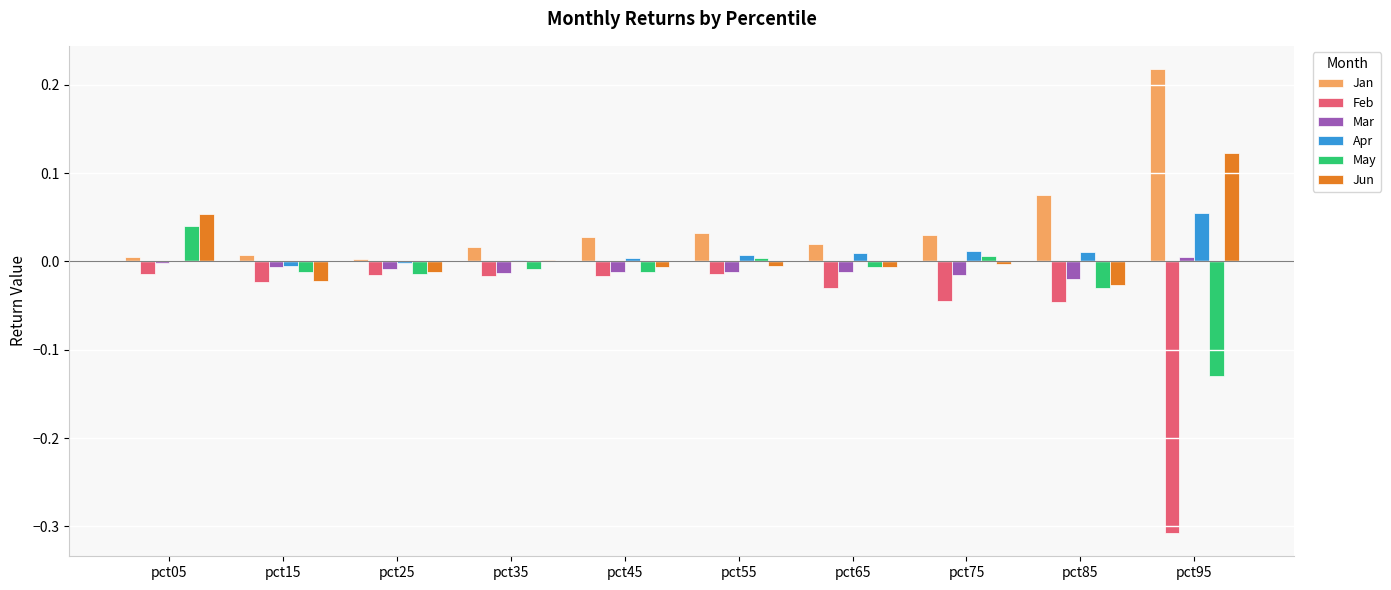

The value of Jan at pct25 is 0.0. True or false?

True